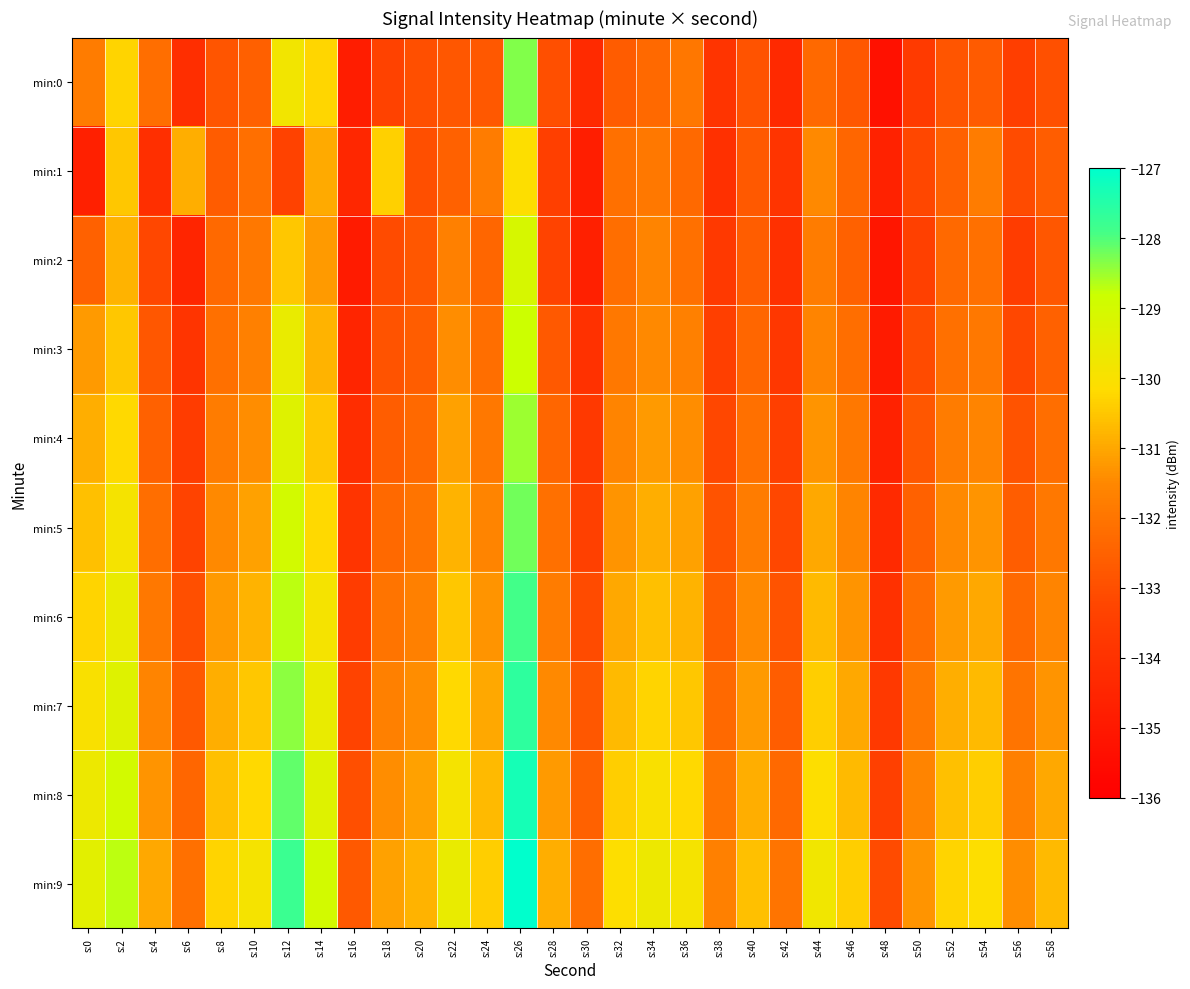

Reading right to left, what are all the values shown in this chart?

min:0: s:58=-133.0	s:56=-133.5	s:54=-132.7	s:52=-132.8	s:50=-133.7	s:48=-135.3	s:46=-132.8	s:44=-132.3	s:42=-134.3	s:40=-132.9	s:38=-133.9	s:36=-131.9	s:34=-132.3	s:32=-132.6	s:30=-134.3	s:28=-133.0	s:26=-128.3	s:24=-132.7	s:22=-132.8	s:20=-133.0	s:18=-133.3	s:16=-134.8	s:14=-130.2	s:12=-129.8	s:10=-132.5	s:8=-132.8	s:6=-134.1	s:4=-132.2	s:2=-130.3	s:0=-131.8
min:1: s:58=-132.6	s:56=-133.1	s:54=-131.8	s:52=-132.5	s:50=-133.2	s:48=-134.6	s:46=-132.4	s:44=-131.5	s:42=-133.9	s:40=-132.7	s:38=-134.1	s:36=-132.3	s:34=-131.9	s:32=-132.1	s:30=-134.8	s:28=-133.5	s:26=-130.1	s:24=-131.8	s:22=-132.5	s:20=-133.0	s:18=-130.4	s:16=-134.4	s:14=-130.9	s:12=-133.3	s:10=-132.2	s:8=-132.6	s:6=-130.9	s:4=-134.1	s:2=-130.5	s:0=-134.7
min:2: s:58=-132.8	s:56=-133.6	s:54=-132.1	s:52=-132.3	s:50=-133.4	s:48=-135.1	s:46=-132.5	s:44=-131.8	s:42=-134.1	s:40=-132.6	s:38=-133.7	s:36=-132.1	s:34=-131.6	s:32=-132.2	s:30=-134.7	s:28=-133.3	s:26=-129.1	s:24=-132.4	s:22=-131.7	s:20=-132.8	s:18=-133.1	s:16=-134.9	s:14=-131.2	s:12=-130.5	s:10=-131.9	s:8=-132.3	s:6=-134.5	s:4=-133.2	s:2=-130.8	s:0=-132.5
min:3: s:58=-132.5	s:56=-133.2	s:54=-131.9	s:52=-132.1	s:50=-133.1	s:48=-134.9	s:46=-132.2	s:44=-131.6	s:42=-133.8	s:40=-132.4	s:38=-133.5	s:36=-131.7	s:34=-131.5	s:32=-131.9	s:30=-134.0	s:28=-132.7	s:26=-128.8	s:24=-132.2	s:22=-131.4	s:20=-132.6	s:18=-132.9	s:16=-134.5	s:14=-130.8	s:12=-129.6	s:10=-131.7	s:8=-132.1	s:6=-133.9	s:4=-132.8	s:2=-130.5	s:0=-131.2
min:4: s:58=-132.2	s:56=-132.9	s:54=-131.6	s:52=-131.8	s:50=-132.8	s:48=-134.6	s:46=-131.9	s:44=-131.3	s:42=-133.5	s:40=-132.1	s:38=-133.2	s:36=-131.4	s:34=-131.2	s:32=-131.6	s:30=-133.7	s:28=-132.4	s:26=-128.5	s:24=-131.9	s:22=-131.1	s:20=-132.3	s:18=-132.6	s:16=-134.2	s:14=-130.5	s:12=-129.3	s:10=-131.4	s:8=-131.8	s:6=-133.6	s:4=-132.5	s:2=-130.2	s:0=-130.9
min:5: s:58=-131.9	s:56=-132.6	s:54=-131.3	s:52=-131.5	s:50=-132.5	s:48=-134.3	s:46=-131.6	s:44=-131.0	s:42=-133.2	s:40=-131.8	s:38=-132.9	s:36=-131.1	s:34=-130.9	s:32=-131.3	s:30=-133.4	s:28=-132.1	s:26=-128.2	s:24=-131.6	s:22=-130.8	s:20=-132.0	s:18=-132.3	s:16=-133.9	s:14=-130.2	s:12=-129.0	s:10=-131.1	s:8=-131.5	s:6=-133.3	s:4=-132.2	s:2=-129.9	s:0=-130.6
min:6: s:58=-131.6	s:56=-132.3	s:54=-131.0	s:52=-131.2	s:50=-132.2	s:48=-134.0	s:46=-131.3	s:44=-130.7	s:42=-132.9	s:40=-131.5	s:38=-132.6	s:36=-130.8	s:34=-130.6	s:32=-131.0	s:30=-133.1	s:28=-131.8	s:26=-127.9	s:24=-131.3	s:22=-130.5	s:20=-131.7	s:18=-132.0	s:16=-133.6	s:14=-129.9	s:12=-128.7	s:10=-130.8	s:8=-131.2	s:6=-133.0	s:4=-131.9	s:2=-129.6	s:0=-130.3
min:7: s:58=-131.3	s:56=-132.0	s:54=-130.7	s:52=-130.9	s:50=-131.9	s:48=-133.7	s:46=-131.0	s:44=-130.4	s:42=-132.6	s:40=-131.2	s:38=-132.3	s:36=-130.5	s:34=-130.3	s:32=-130.7	s:30=-132.8	s:28=-131.5	s:26=-127.6	s:24=-131.0	s:22=-130.2	s:20=-131.4	s:18=-131.7	s:16=-133.3	s:14=-129.6	s:12=-128.4	s:10=-130.5	s:8=-130.9	s:6=-132.7	s:4=-131.6	s:2=-129.3	s:0=-130.0
min:8: s:58=-131.0	s:56=-131.7	s:54=-130.4	s:52=-130.6	s:50=-131.6	s:48=-133.4	s:46=-130.7	s:44=-130.1	s:42=-132.3	s:40=-130.9	s:38=-132.0	s:36=-130.2	s:34=-130.0	s:32=-130.4	s:30=-132.5	s:28=-131.2	s:26=-127.3	s:24=-130.7	s:22=-129.9	s:20=-131.1	s:18=-131.4	s:16=-133.0	s:14=-129.3	s:12=-128.1	s:10=-130.2	s:8=-130.6	s:6=-132.4	s:4=-131.3	s:2=-129.0	s:0=-129.7
min:9: s:58=-130.7	s:56=-131.4	s:54=-130.1	s:52=-130.3	s:50=-131.3	s:48=-133.1	s:46=-130.4	s:44=-129.8	s:42=-132.0	s:40=-130.6	s:38=-131.7	s:36=-129.9	s:34=-129.7	s:32=-130.1	s:30=-132.2	s:28=-130.9	s:26=-127.0	s:24=-130.4	s:22=-129.6	s:20=-130.8	s:18=-131.1	s:16=-132.7	s:14=-129.0	s:12=-127.8	s:10=-129.9	s:8=-130.3	s:6=-132.1	s:4=-131.0	s:2=-128.7	s:0=-129.4